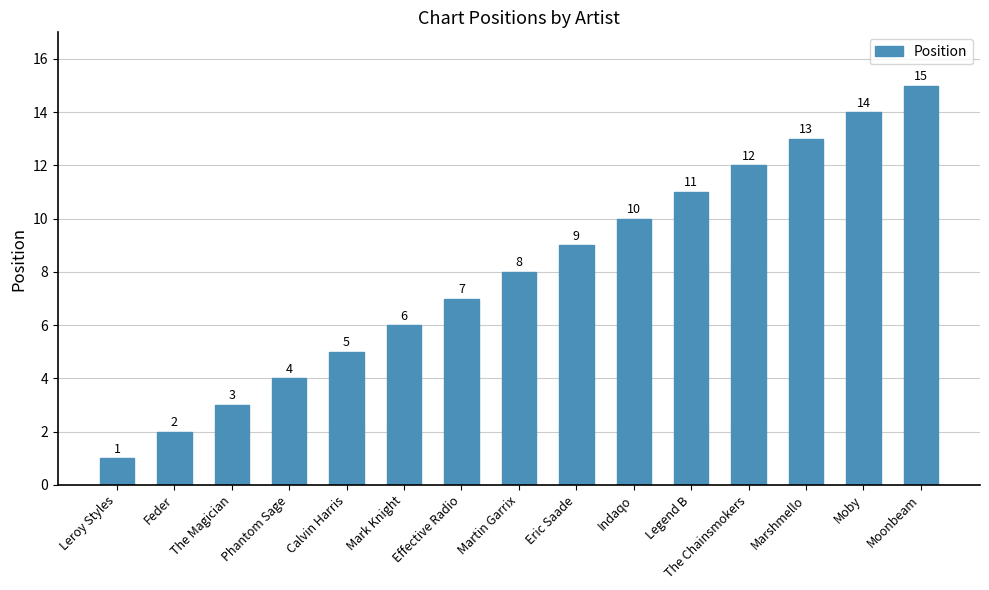

At which label is the value closest to 8?

Martin Garrix